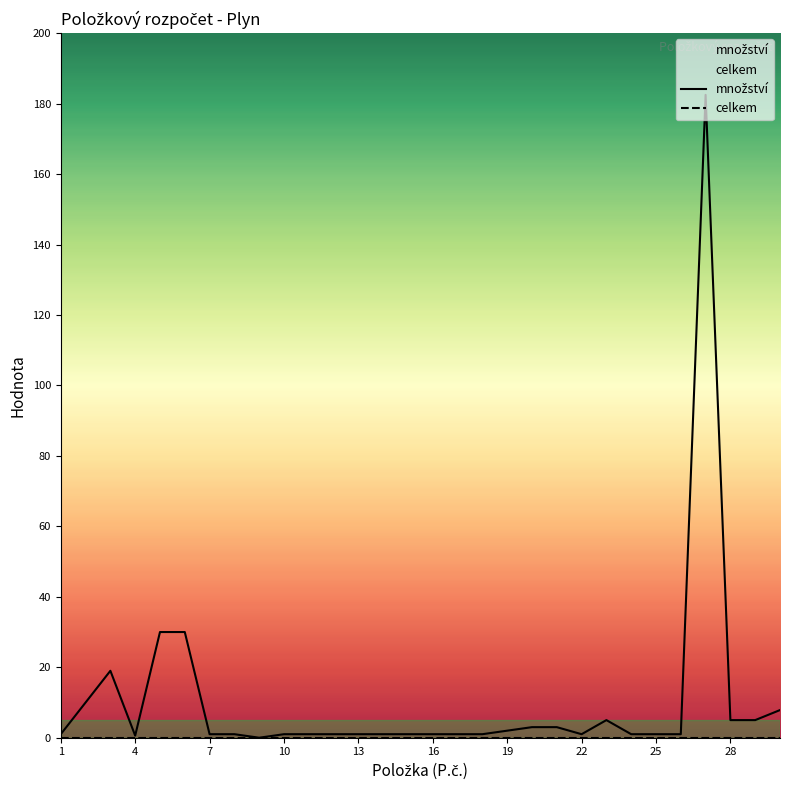

Does the chart display data point markers on the line(s)?

No